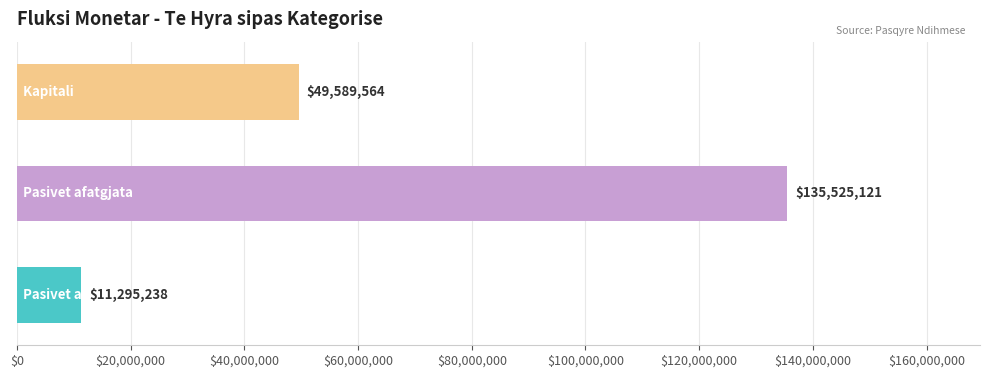

What is the greatest value displayed?

135525121